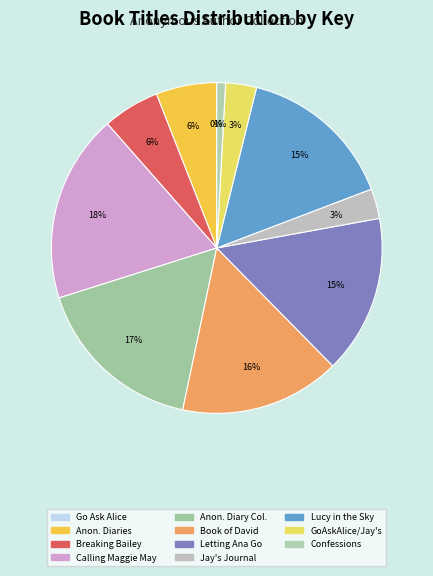

The Jay's Journal slice represents 3% of the pie. True or false?

True